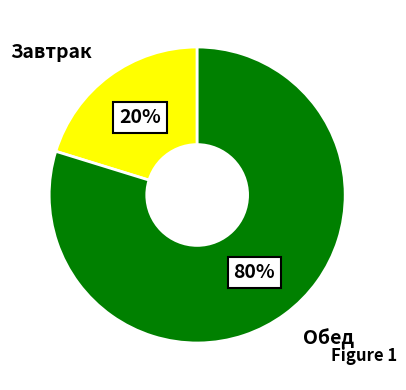

Combined, do Обед and Завтрак account for over 50%?

Yes